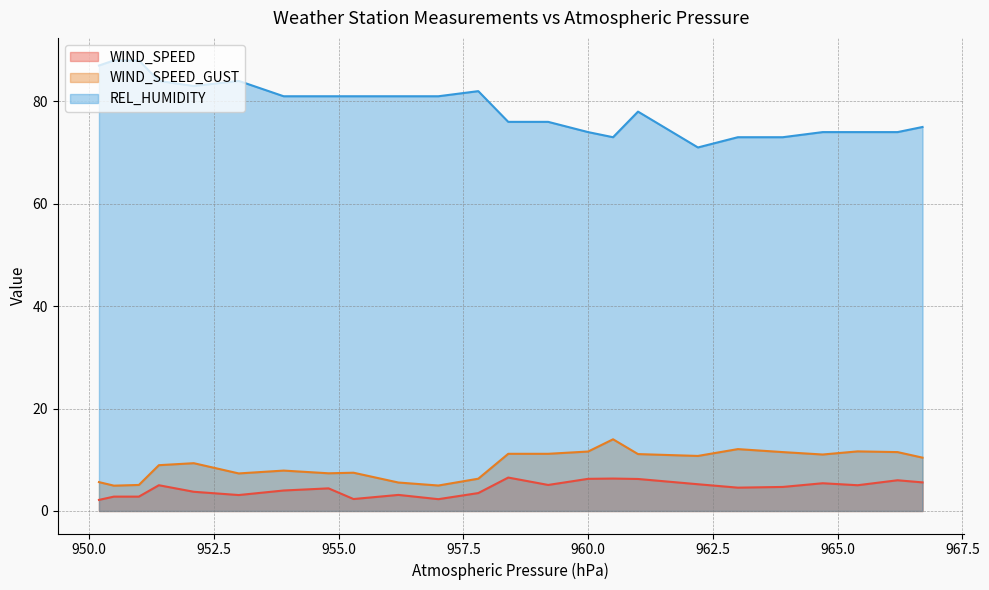

True or false: WIND_SPEED_GUST and WIND_SPEED cross at least once.

False